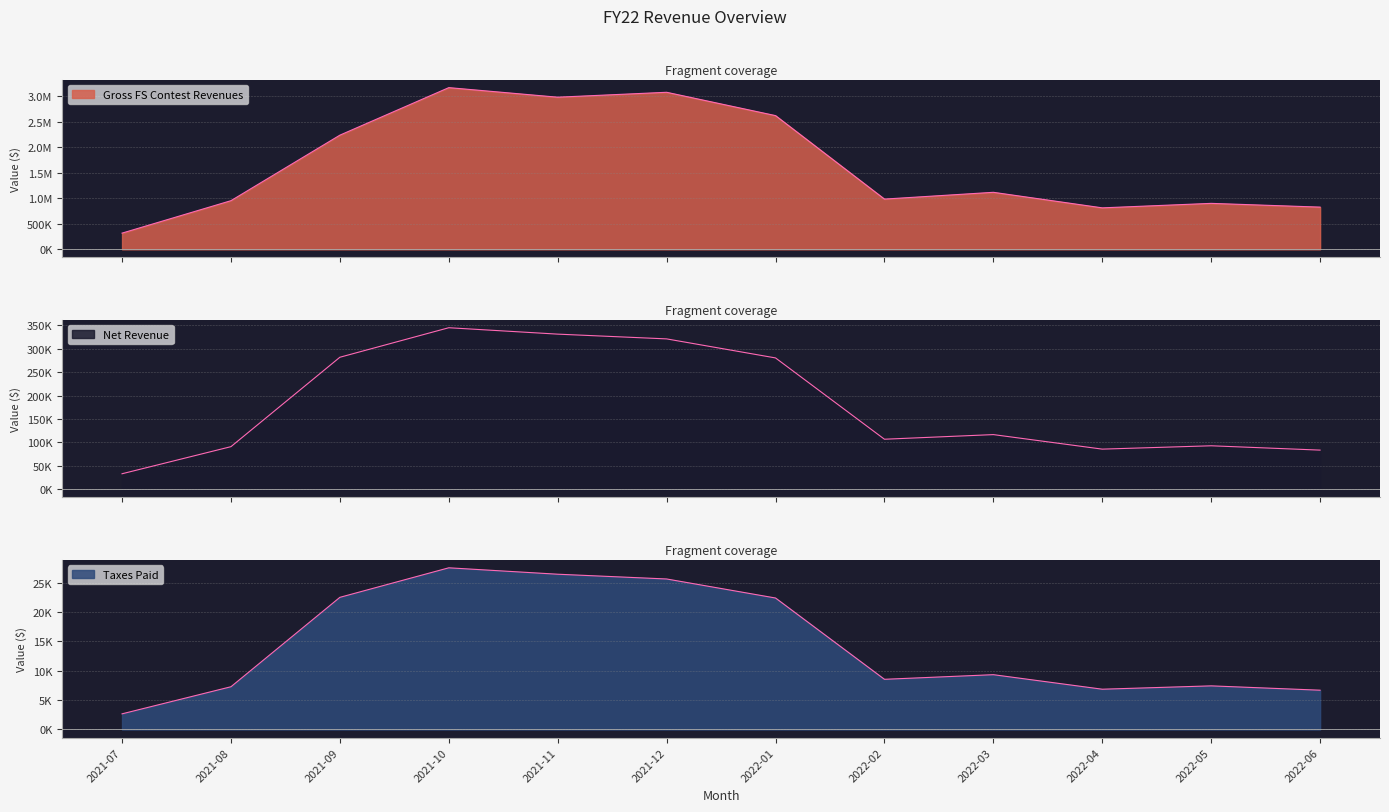

What are all the series names shown in the legend?

Gross FS Contest Revenues, Net Revenue, Taxes Paid